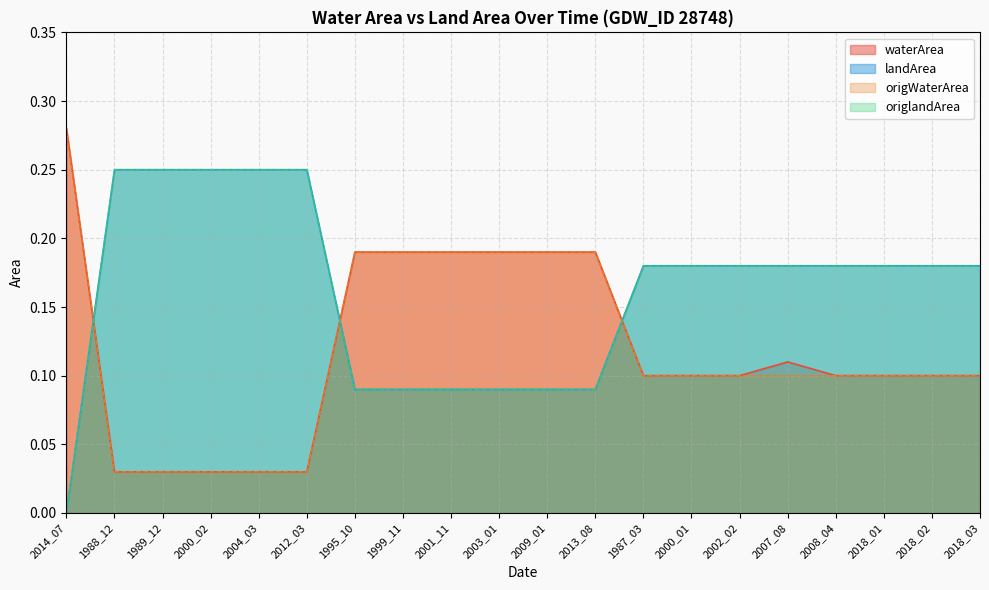

What value does the landArea series have at 2002_02?

0.2